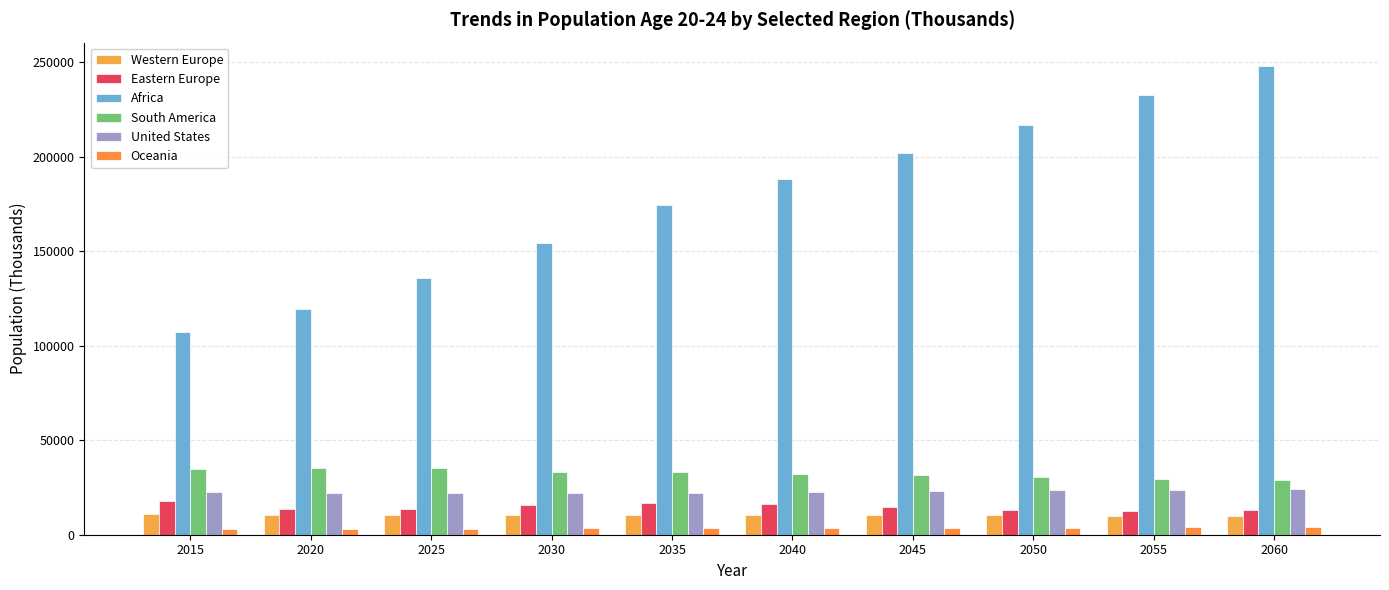

What is the value of the Eastern Europe bar at the 2nd from the left?

13709